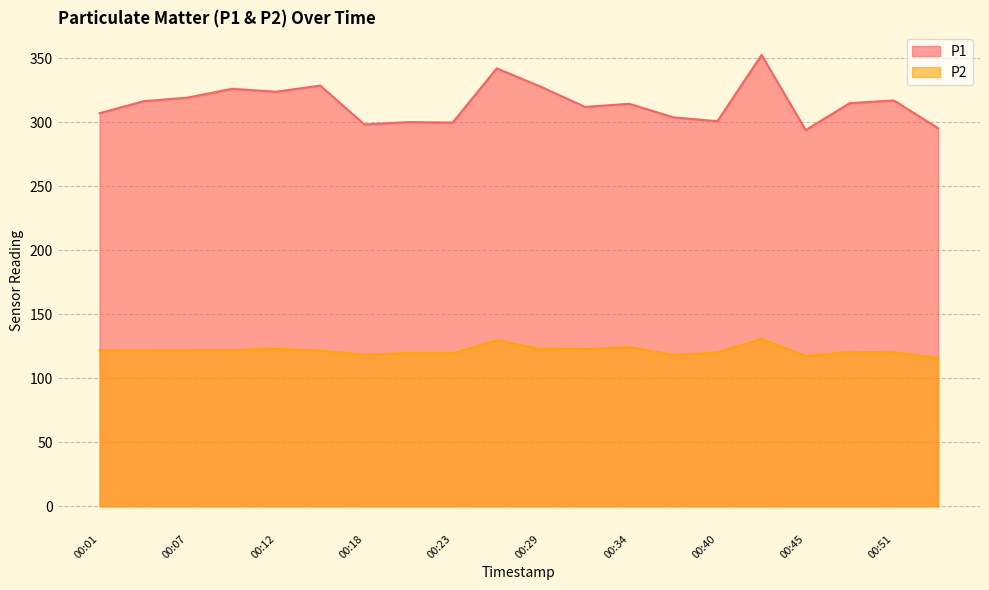

What is the value of the P2 point at the 13th from the left?

124.3